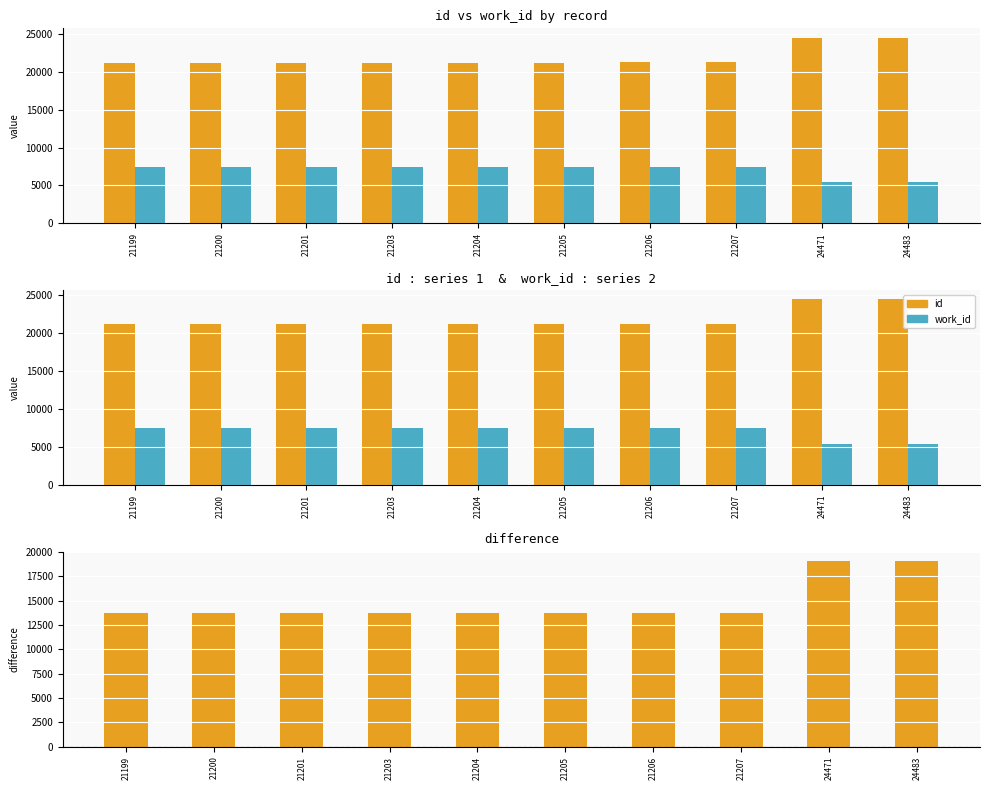

Rank the series at 21206 from lowest to highest value.

work_id, id − work_id, id